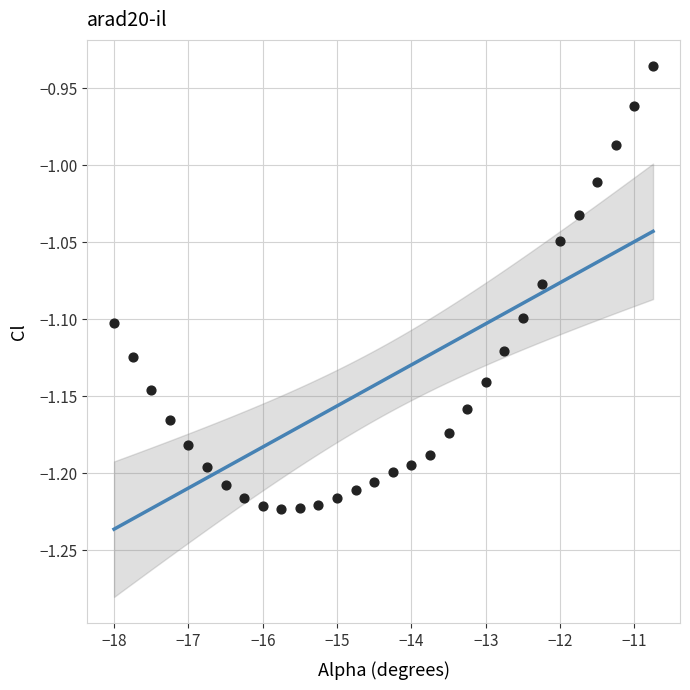

What is the range of Y values (max minus min)?

0.3